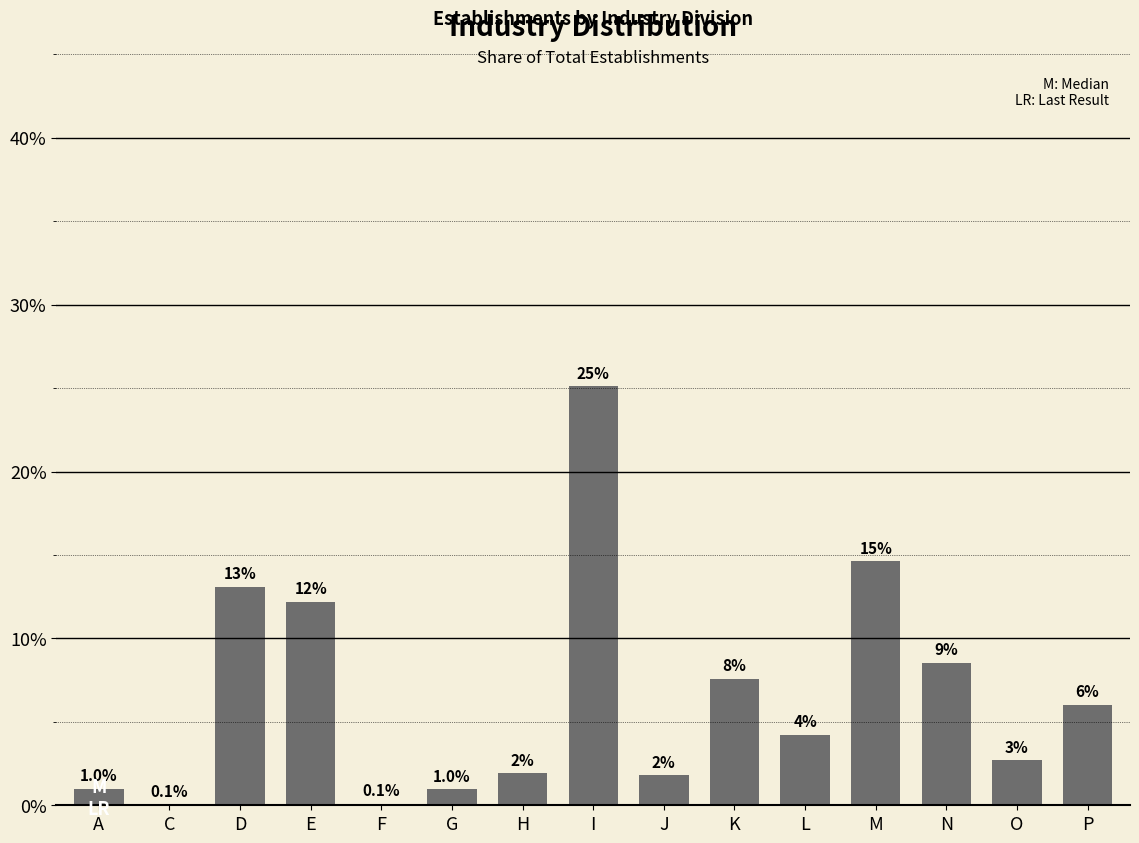

Are the bars horizontal?

No